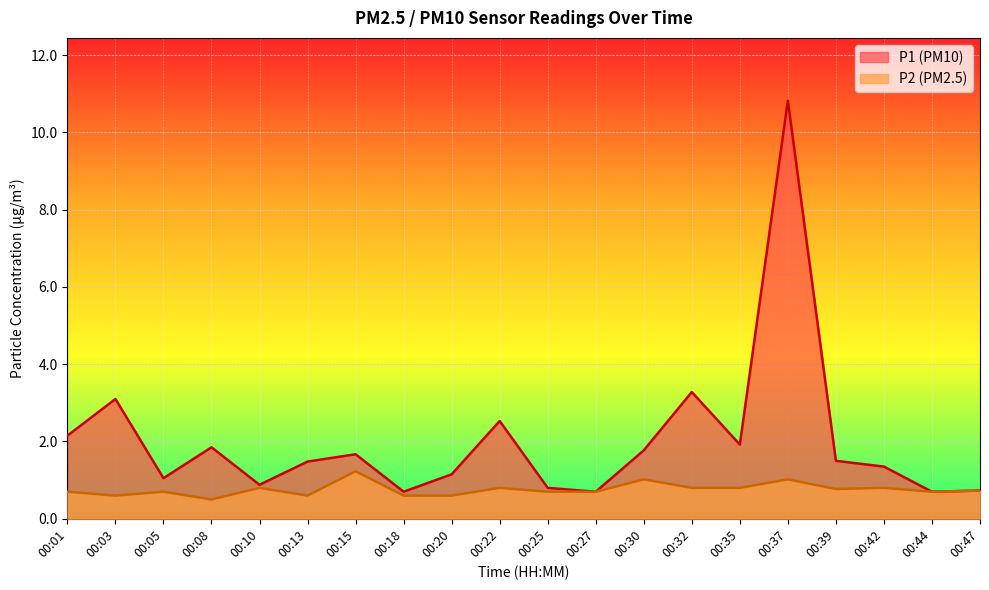

What is the total value across all series at 00:39?

2.3